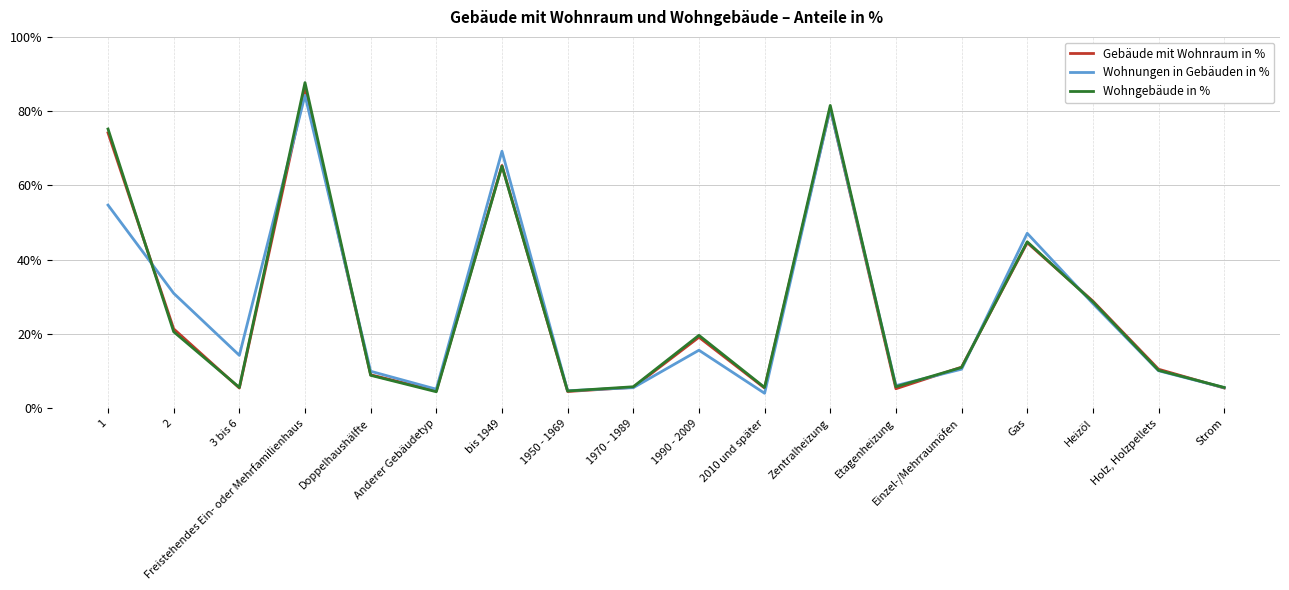

True or false: Wohnungen in Gebäuden in % has more than 1 interior local peaks.

True